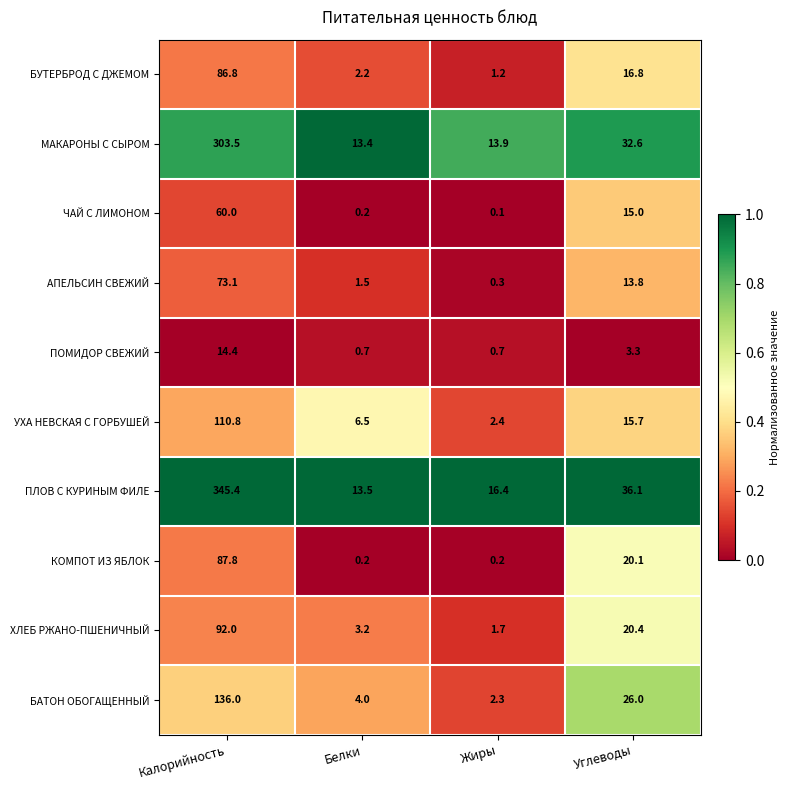

Rank the series by their maximum value, from highest to lowest.

ПЛОВ С КУРИНЫМ ФИЛЕ, МАКАРОНЫ С СЫРОМ, БАТОН ОБОГАЩЕННЫЙ, УХА НЕВСКАЯ С ГОРБУШЕЙ, ХЛЕБ РЖАНО-ПШЕНИЧНЫЙ, КОМПОТ ИЗ ЯБЛОК, БУТЕРБРОД С ДЖЕМОМ, АПЕЛЬСИН СВЕЖИЙ, ЧАЙ С ЛИМОНОМ, ПОМИДОР СВЕЖИЙ